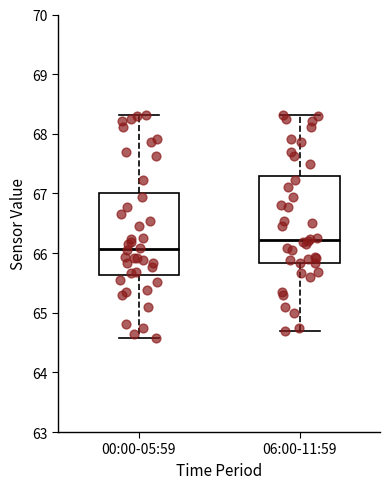

Which box has the highest median line?

06:00-11:59